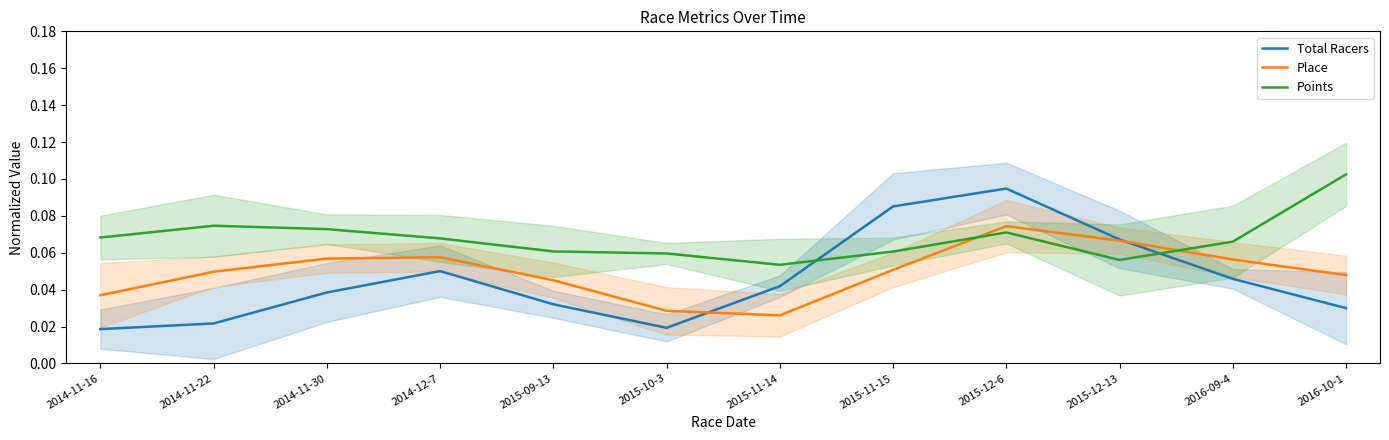

How many series are shown in this chart?

3